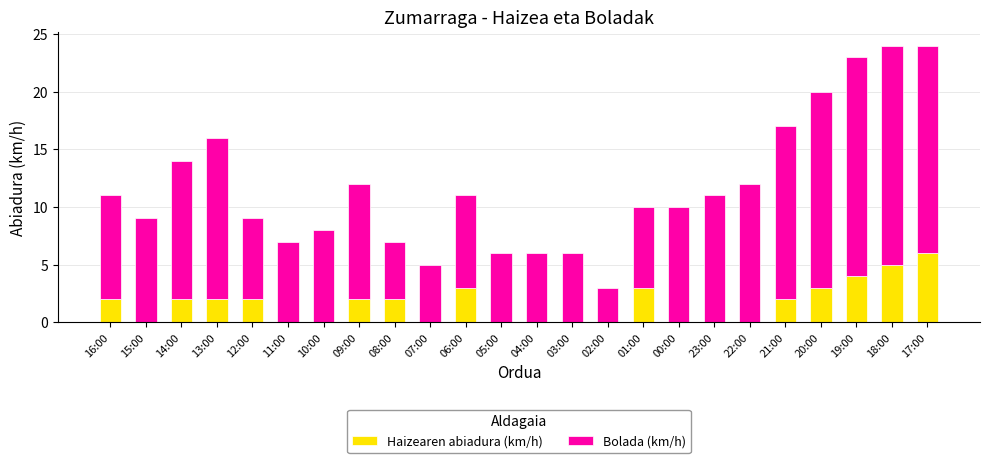

True or false: Haizearen abiadura (km/h) has a value of 0 at 11:00.

True